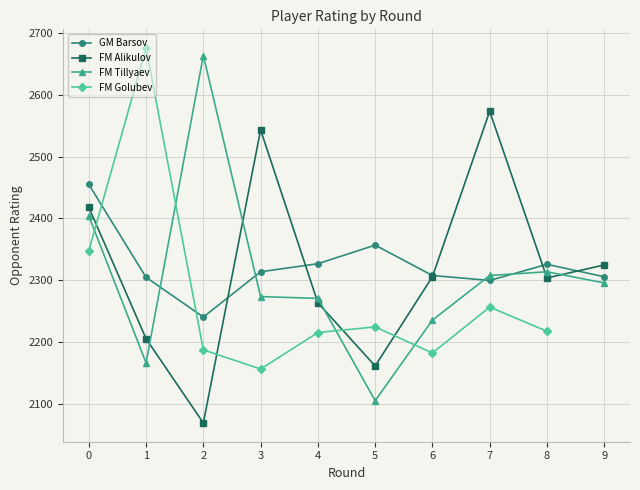

The value of GM Barsov at 5 is 2357. True or false?

True